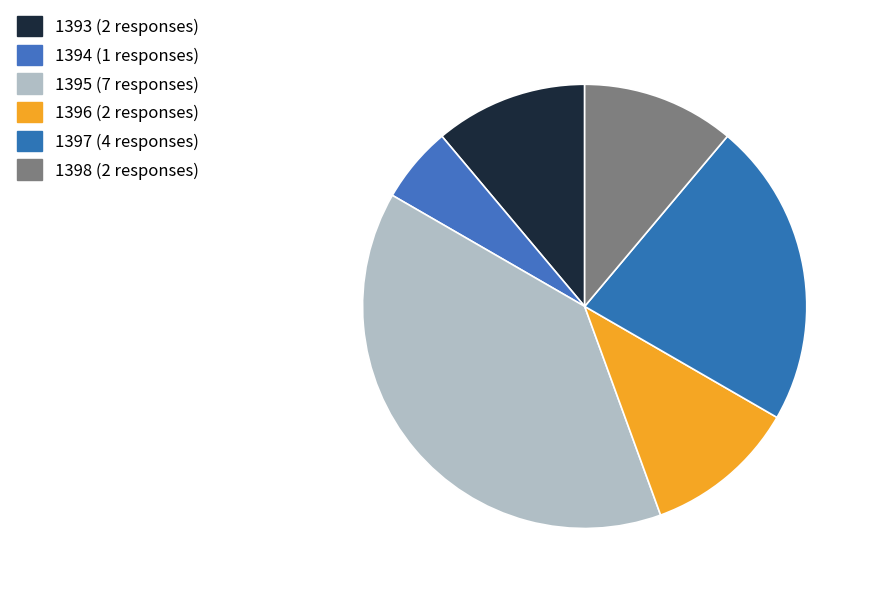

To the nearest percent, what is the difference between the largest and smallest slice percentages?

33%